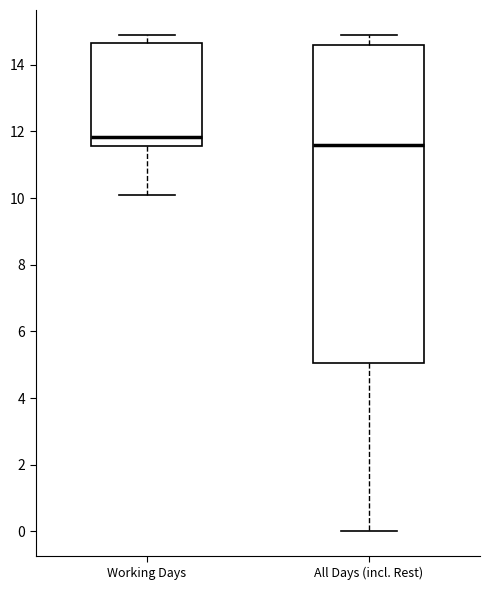

Which box has the lowest median line?

All Days (incl. Rest)